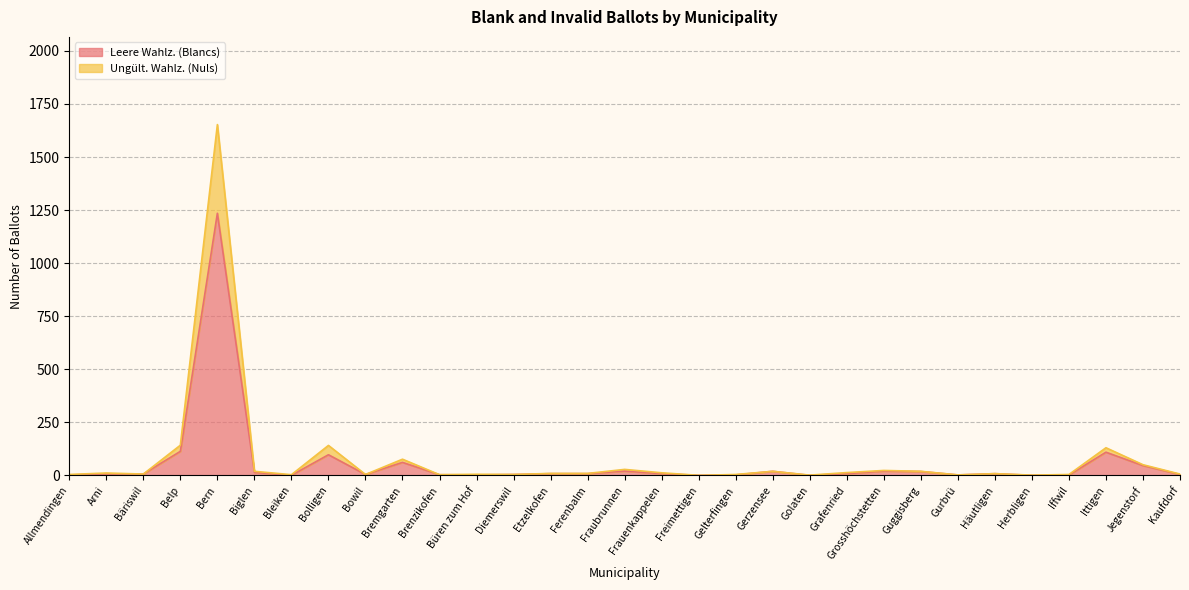

Which label corresponds to the smallest value in the chart?

Bleiken